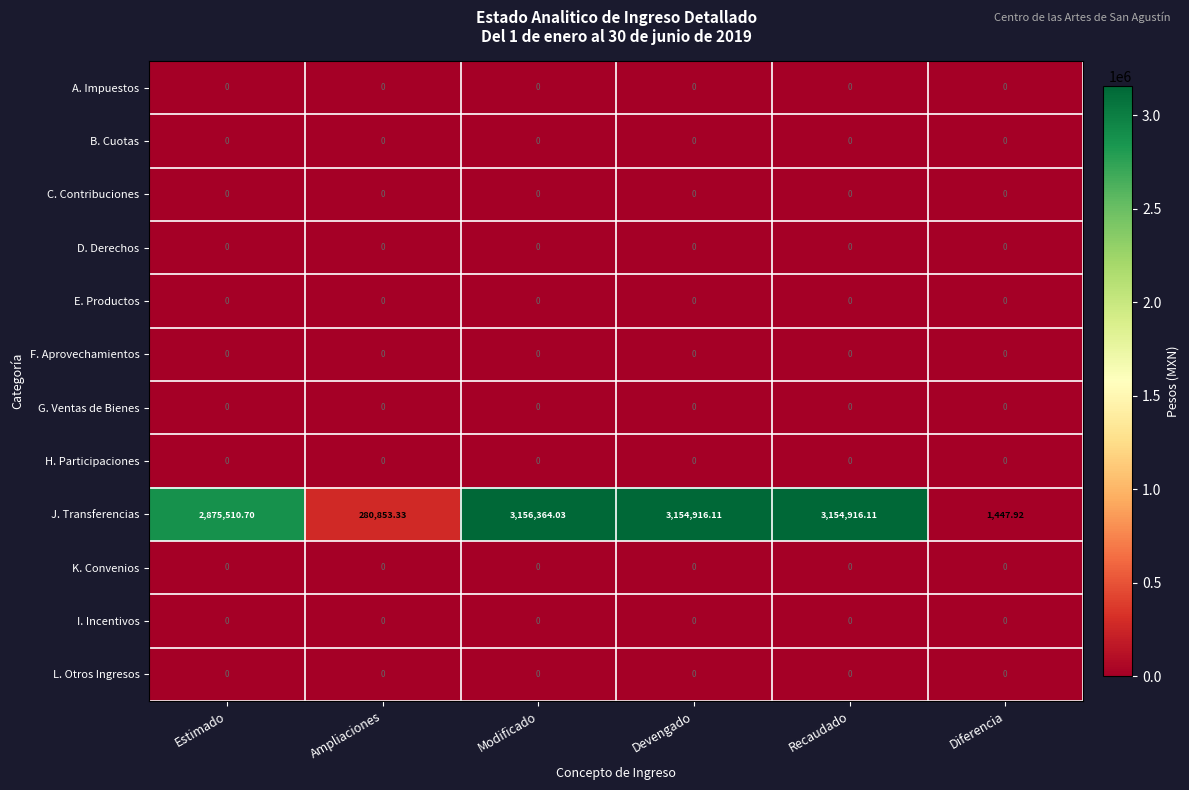

At which category is the sum across all series the highest?

Modificado